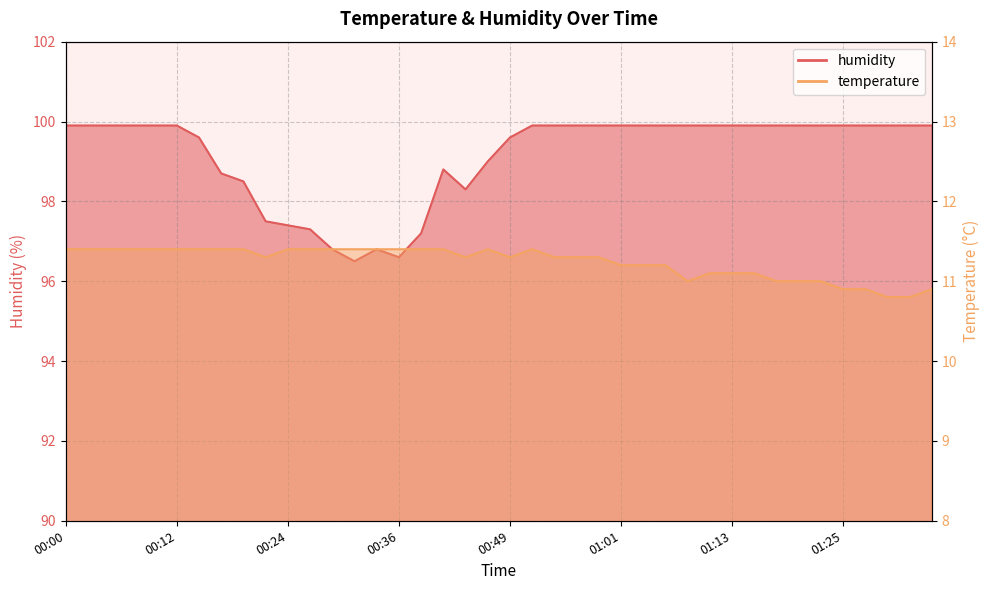

Which series has the widest spread of values?

humidity